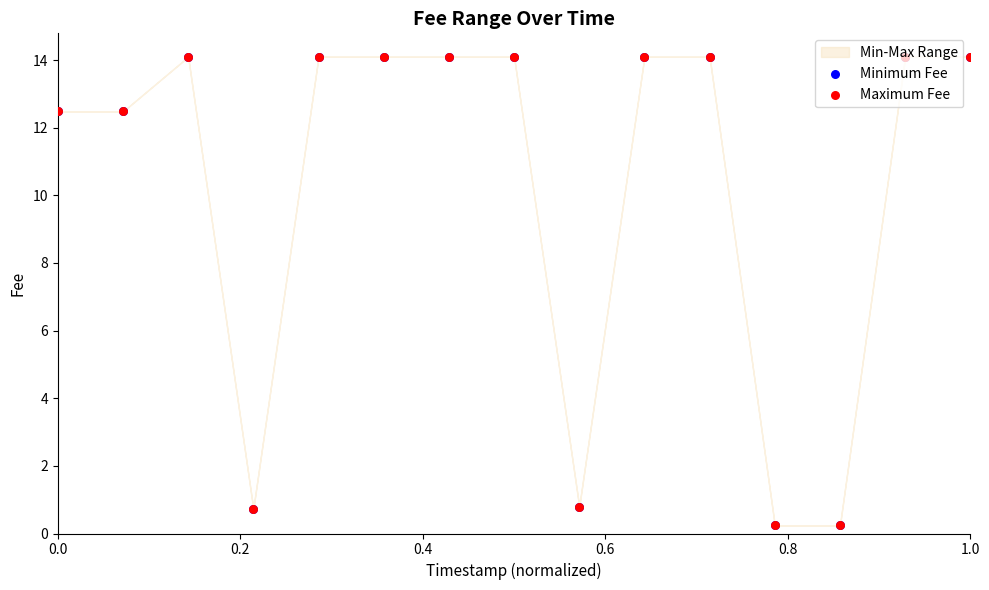

Which series has the largest total across all categories?

Minimum Fee